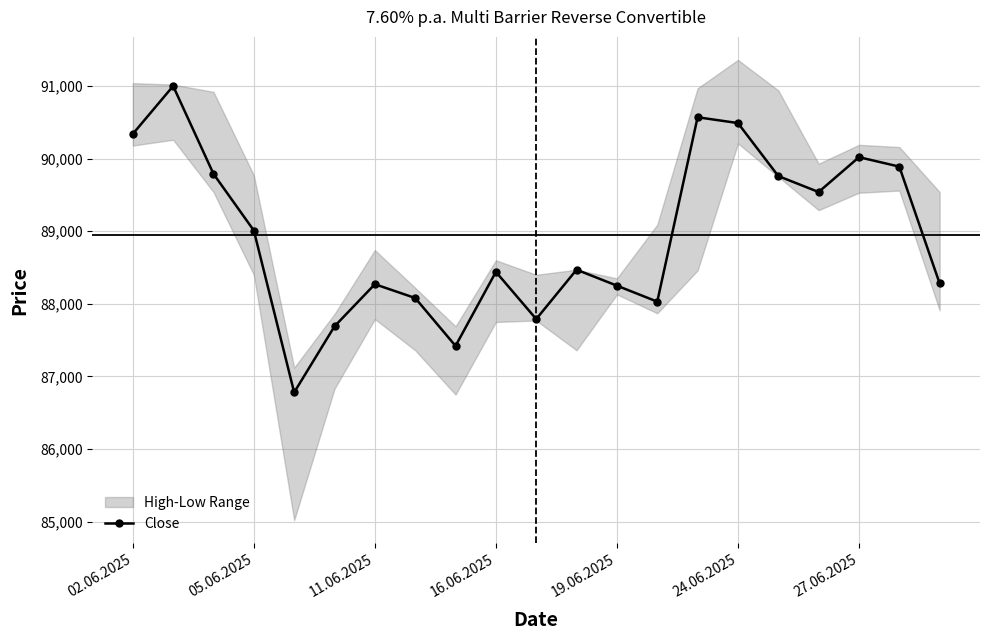

What is the maximum value for Close?

91000